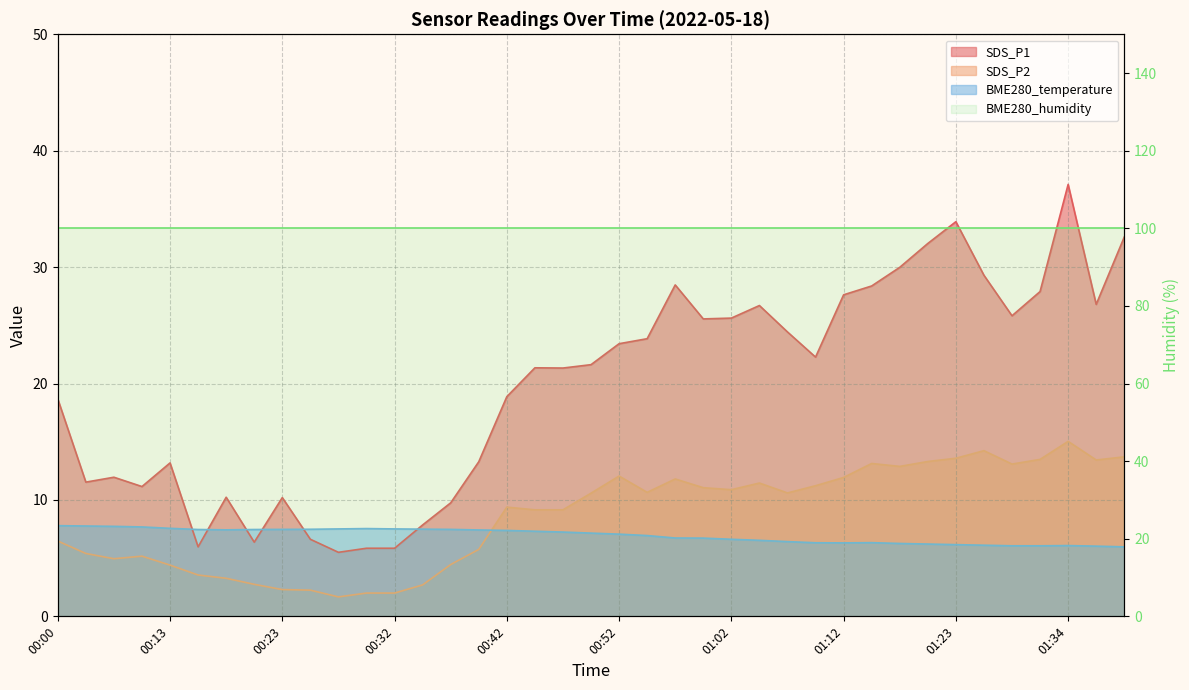

Where does the SDS_P1 series first go above 21?

00:45